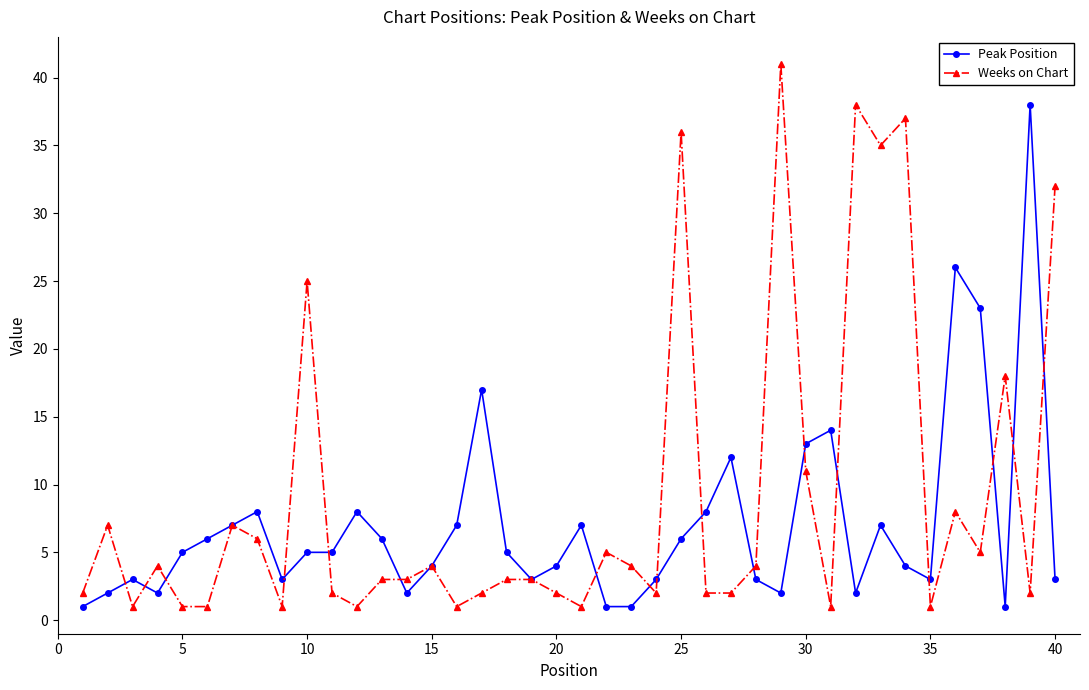

What is the maximum value shown in the chart?

41